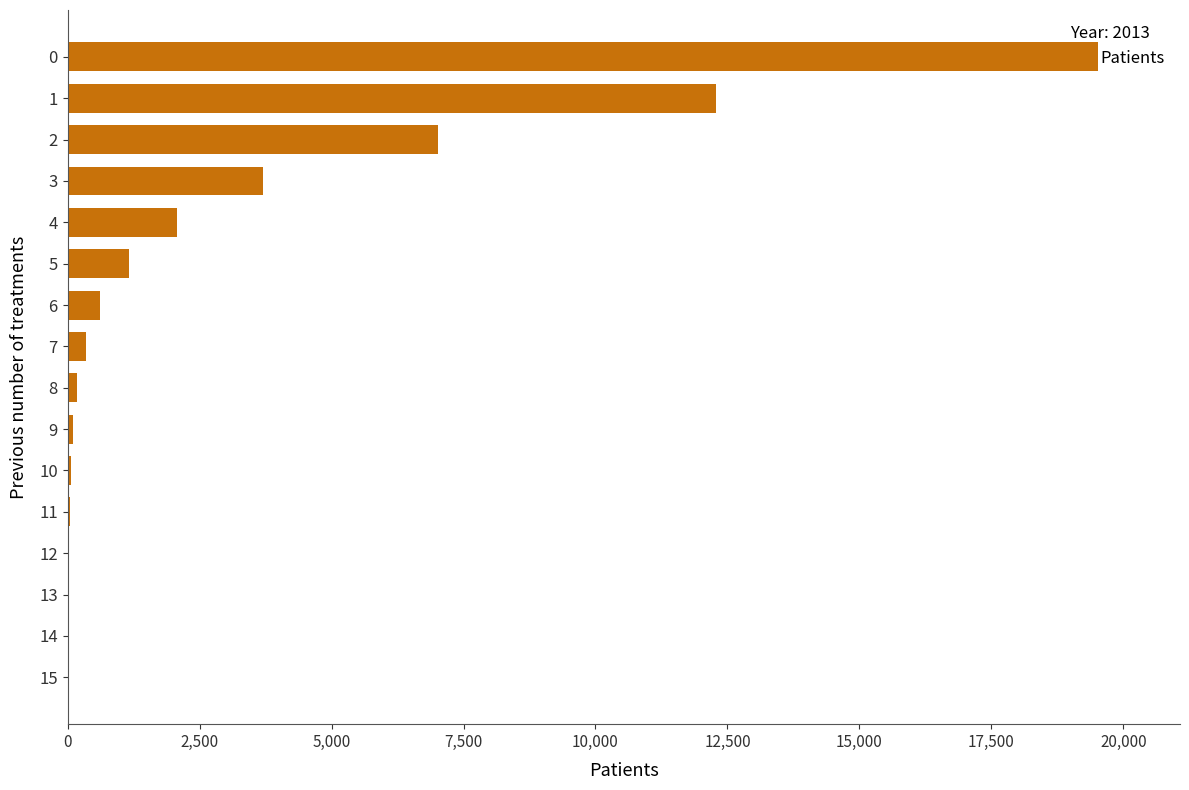

What is the greatest value displayed?

19511